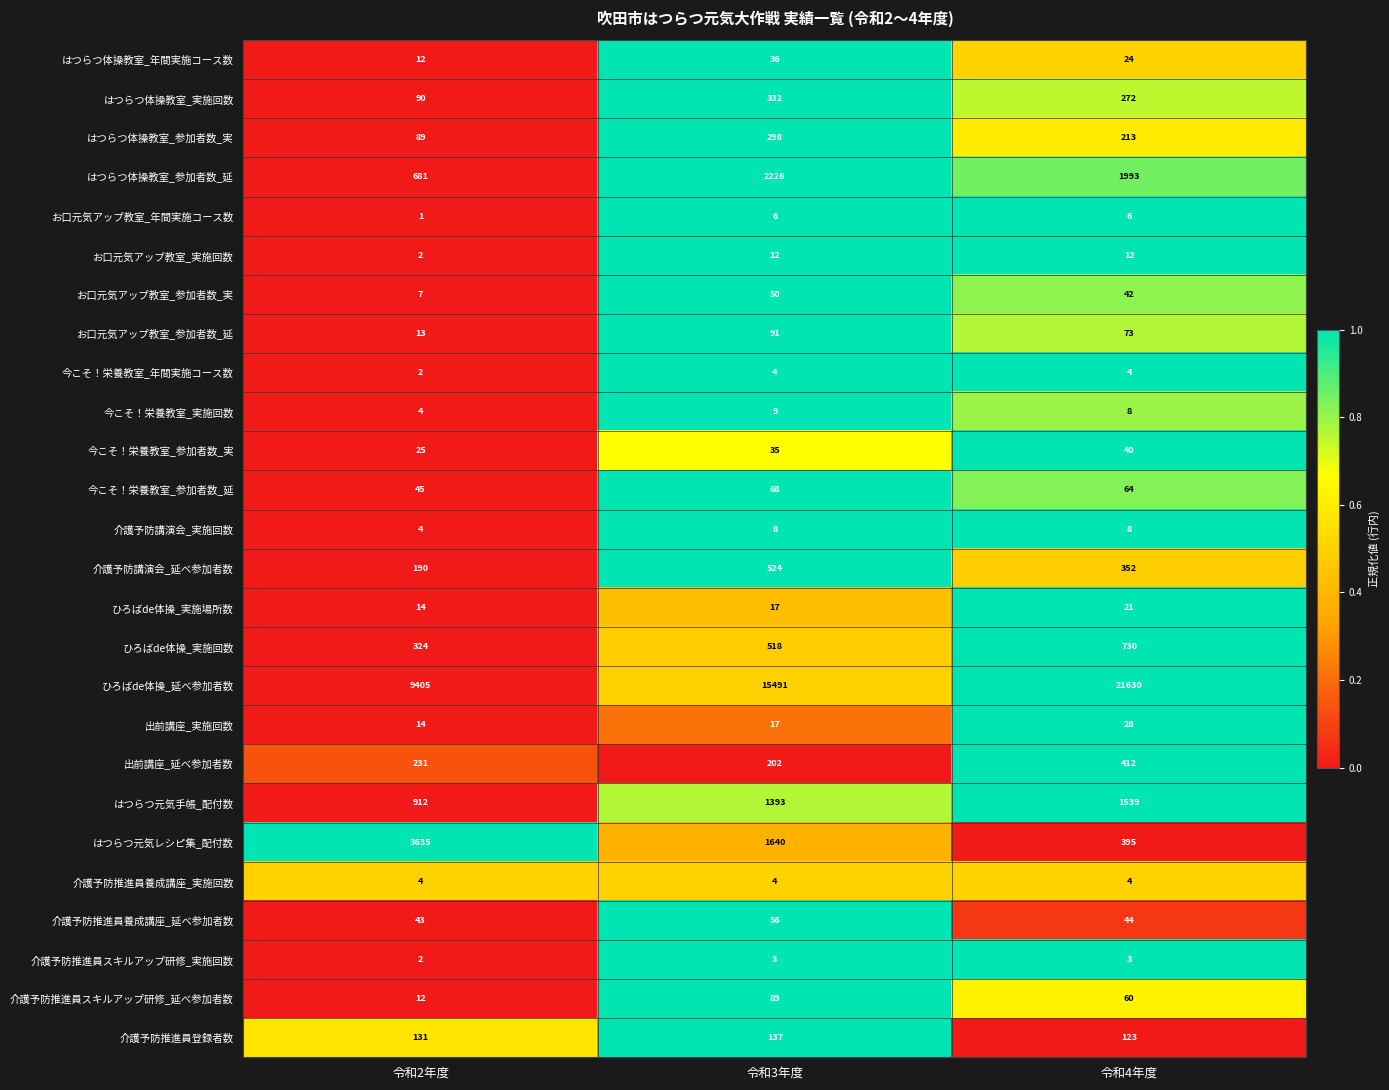

Where is お口元気アップ教室_年間実施コース数 nearest to the value 3?

令和2年度